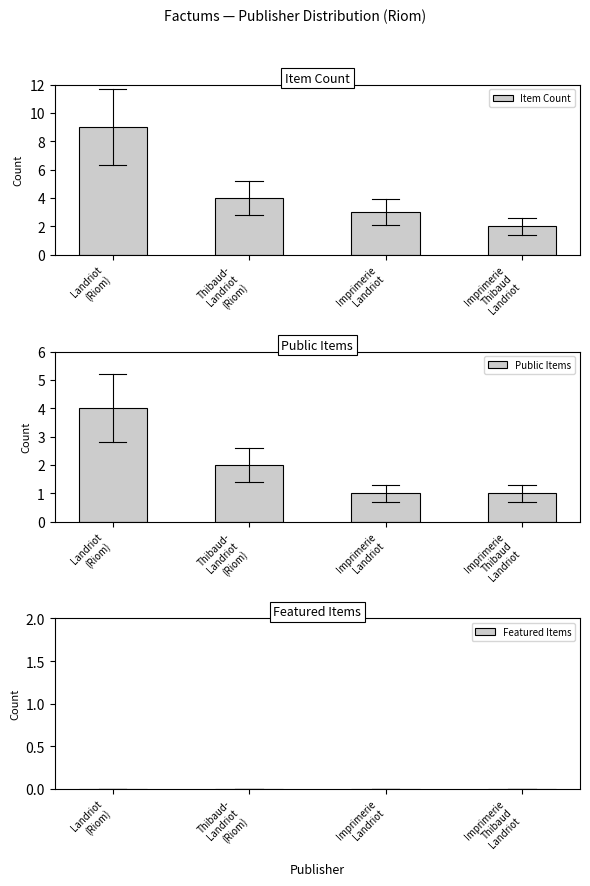

Reading left to right, list all the values displayed in this chart.

Item Count: Landriot
(Riom)=9	Thibaud-
Landriot
(Riom)=4	Imprimerie
Landriot=3	Imprimerie
Thibaud
Landriot=2
Public Items: Landriot
(Riom)=4	Thibaud-
Landriot
(Riom)=2	Imprimerie
Landriot=1	Imprimerie
Thibaud
Landriot=1
Featured Items: Landriot
(Riom)=0	Thibaud-
Landriot
(Riom)=0	Imprimerie
Landriot=0	Imprimerie
Thibaud
Landriot=0